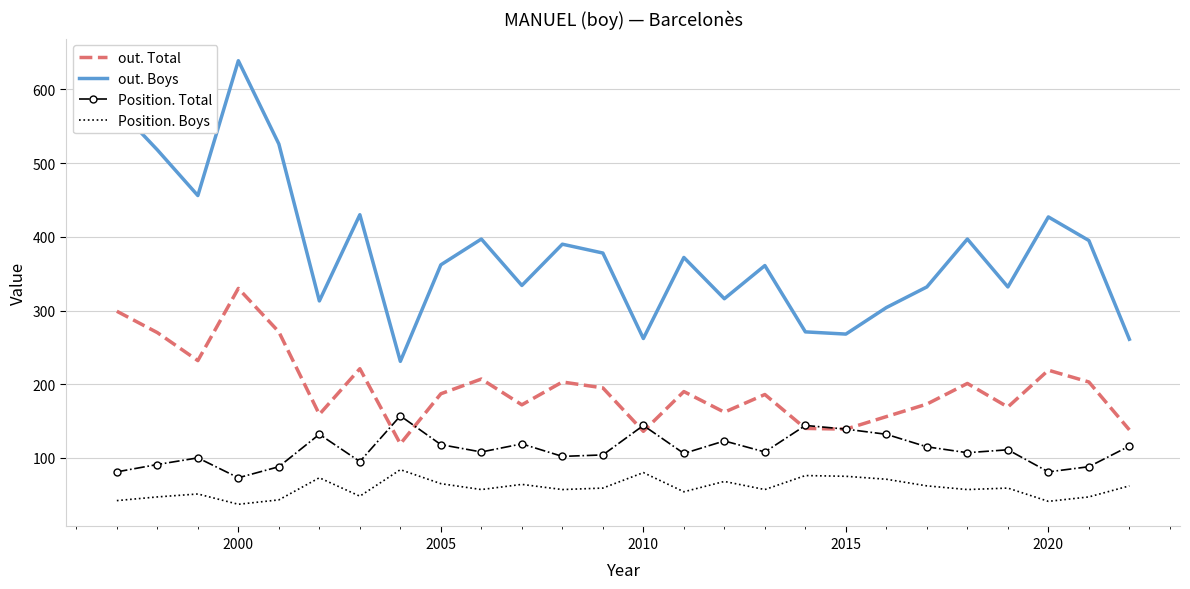

What is the maximum value shown in the chart?

639